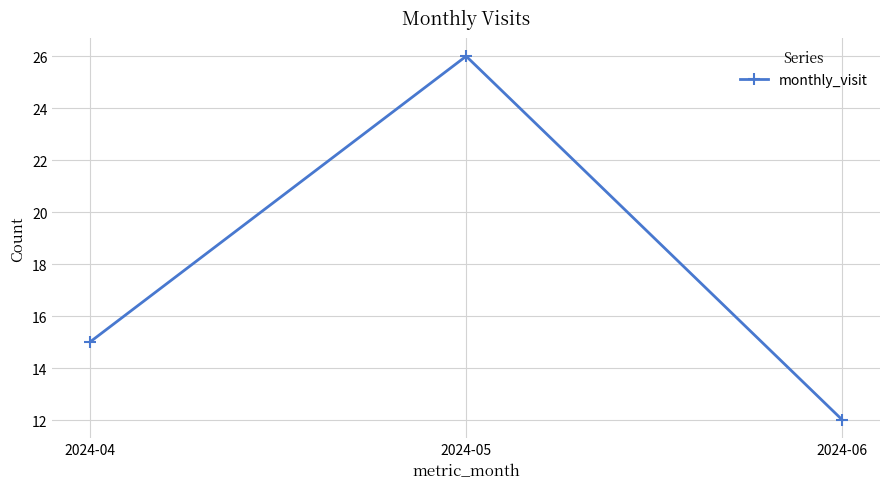

How many values are between 12 and 26?

3